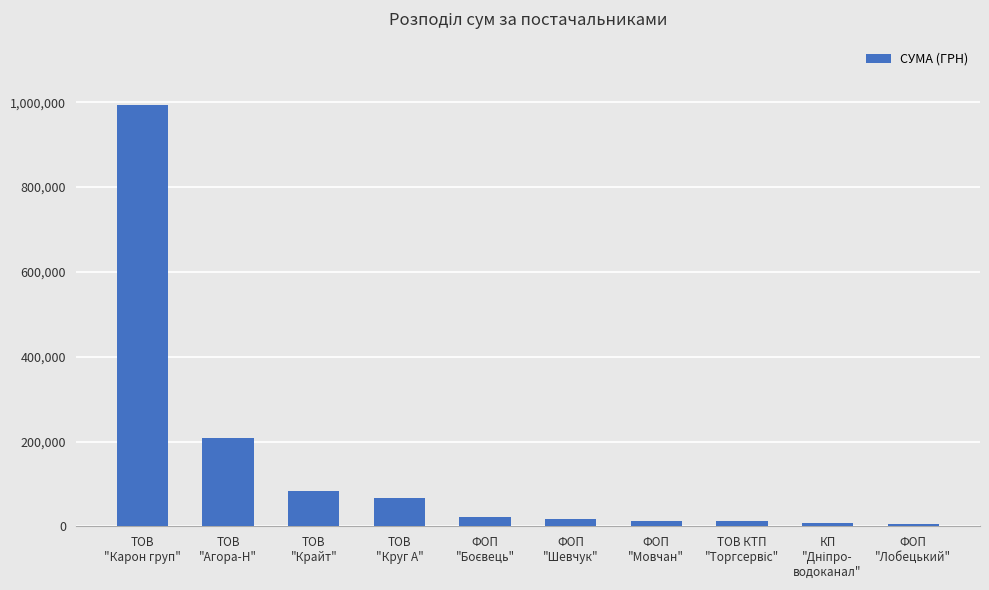

What is the maximum value shown in the chart?

994058.1